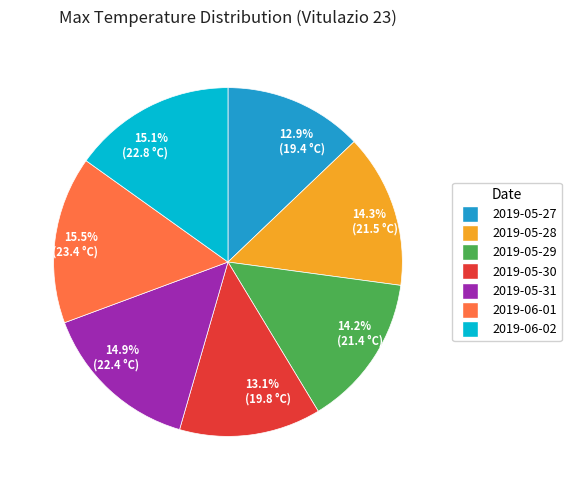

What is the ratio of the value at 13.1% (19.8 °C) to the value at 14.2% (21.4 °C)?

0.9